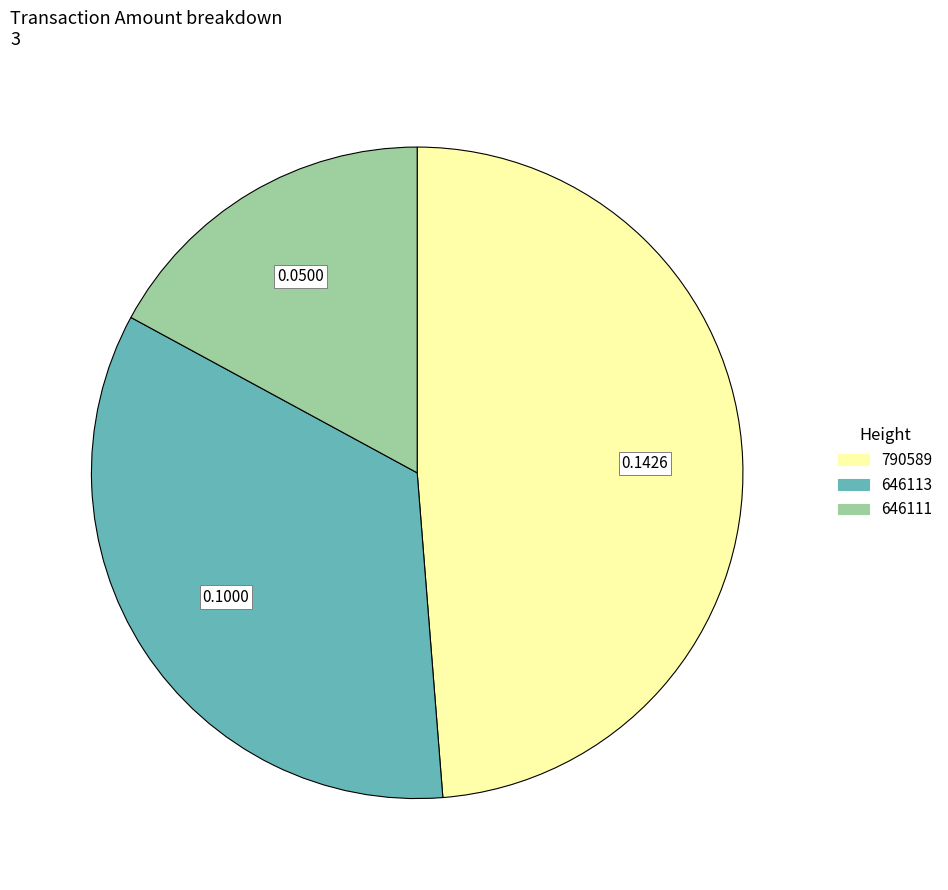

Which category has the smallest portion of the pie?

646111